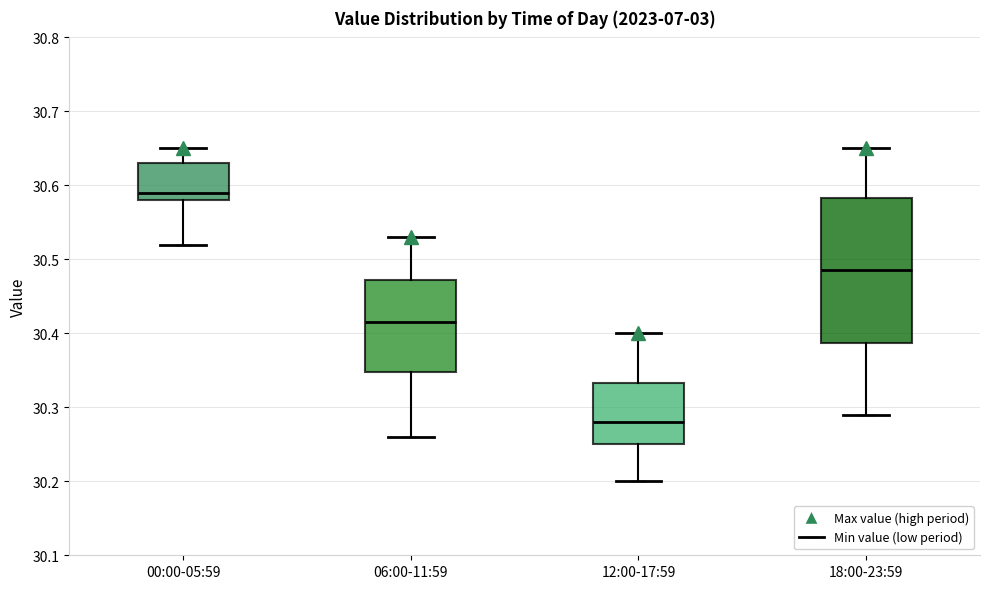

Which box has the highest median line?

00:00-05:59